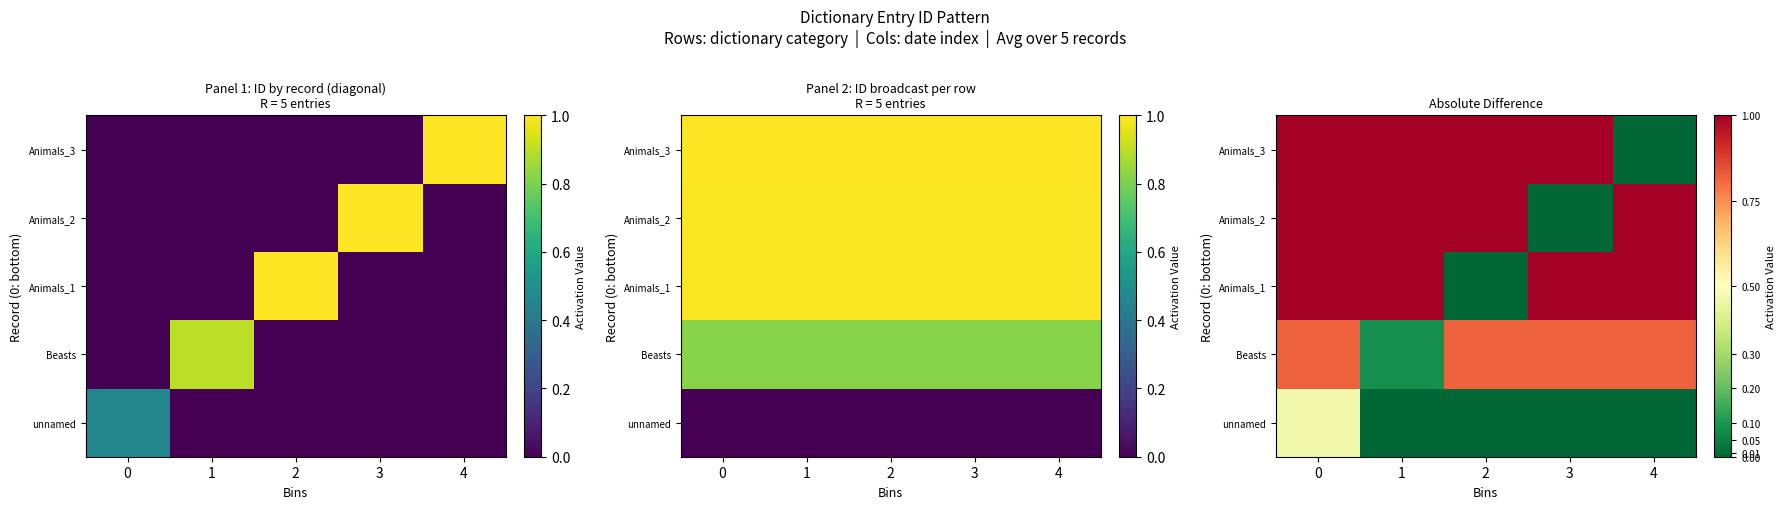

Count the number of categories in the chart.

5